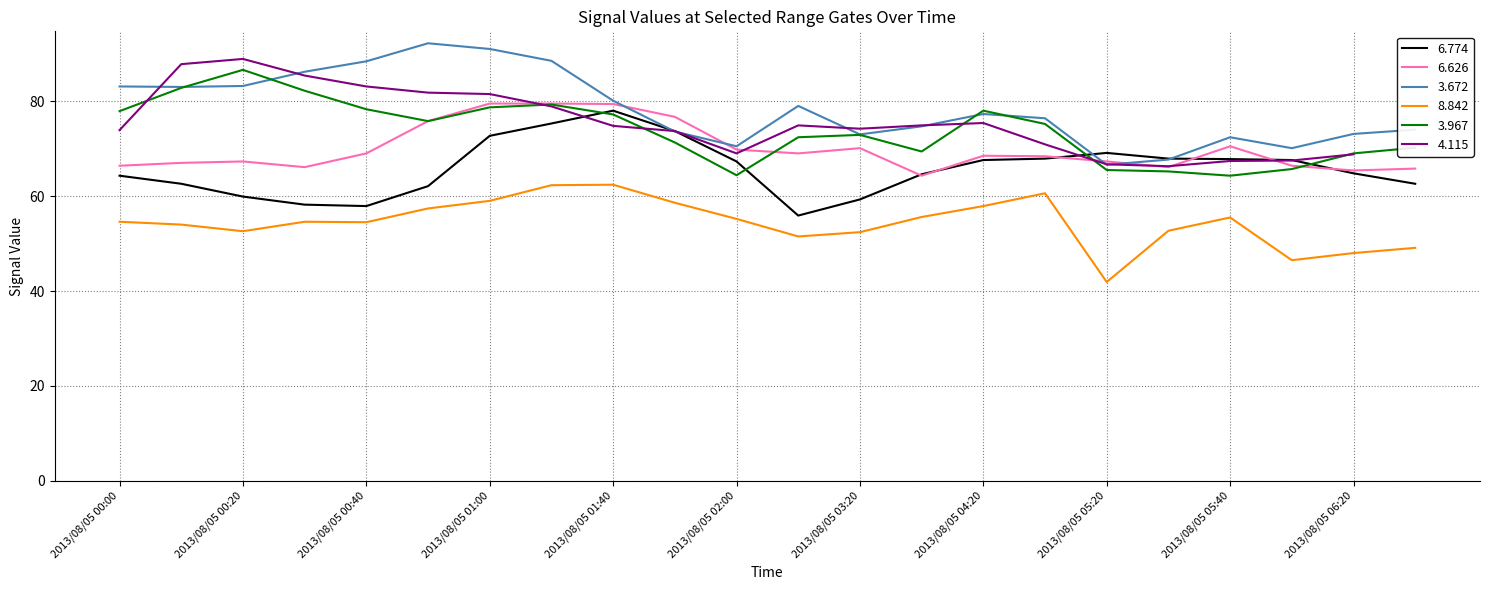

What is the label of the 1st point from the left?

2013/08/05 00:00